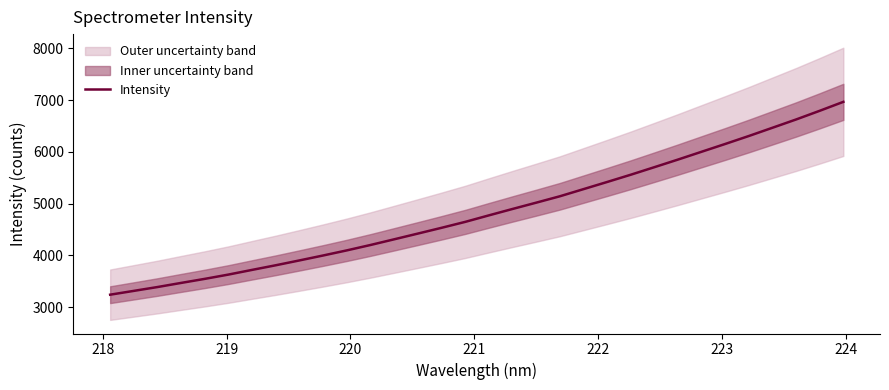

How many data points are above 4773?

16